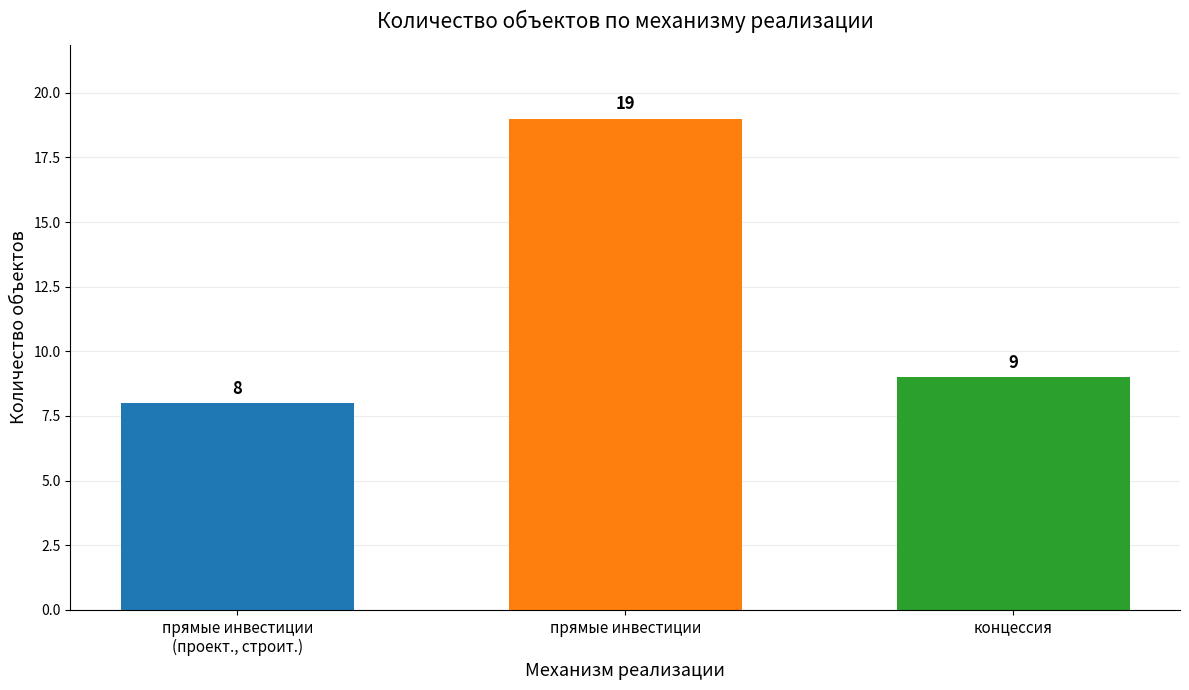

Are the bars horizontal?

No